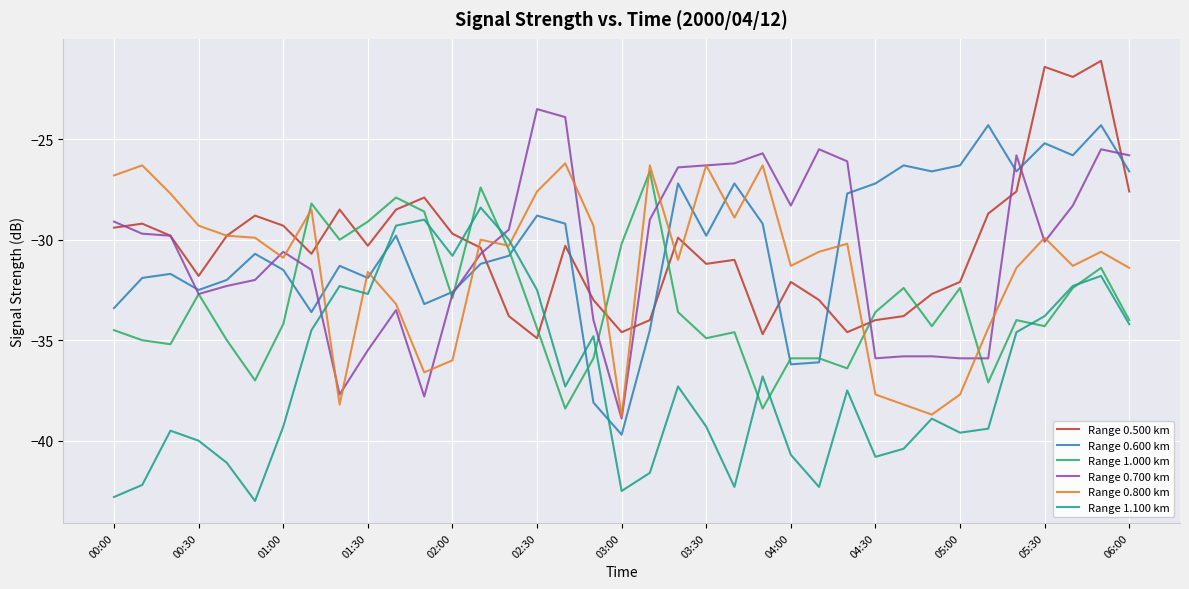

Which series ends up on top after the final intersection of Range 1.000 km and Range 0.500 km?

Range 0.500 km